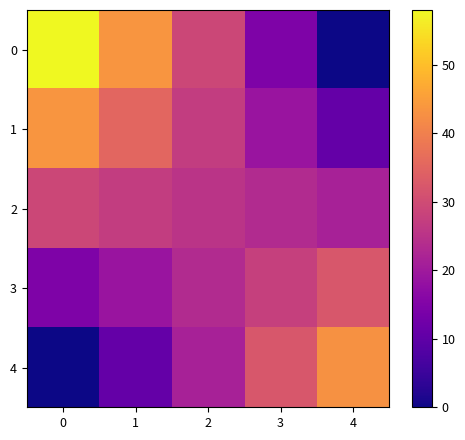

Reading right to left, list all the values displayed in this chart.

0: 4=0.0	3=14.5	2=29.0	1=43.5	0=58.0
1: 4=10.8	3=18.9	2=27.1	1=35.3	0=43.5
2: 4=21.5	3=23.4	2=25.2	1=27.1	0=29.0
3: 4=32.2	3=27.8	2=23.4	1=18.9	0=14.5
4: 4=43.0	3=32.2	2=21.5	1=10.8	0=0.0